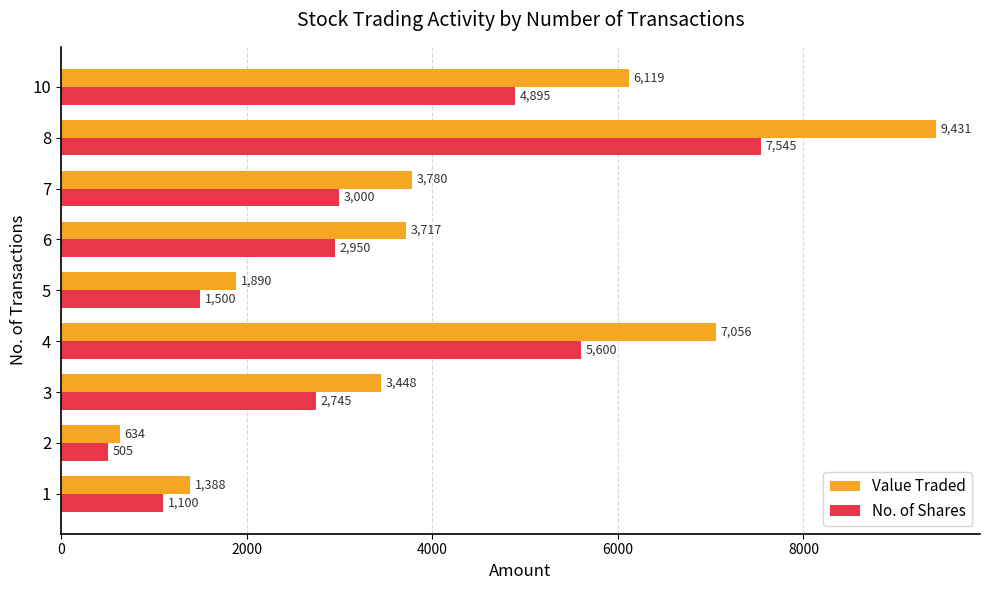

Which series changed the most between 5 and 10?

Value Traded